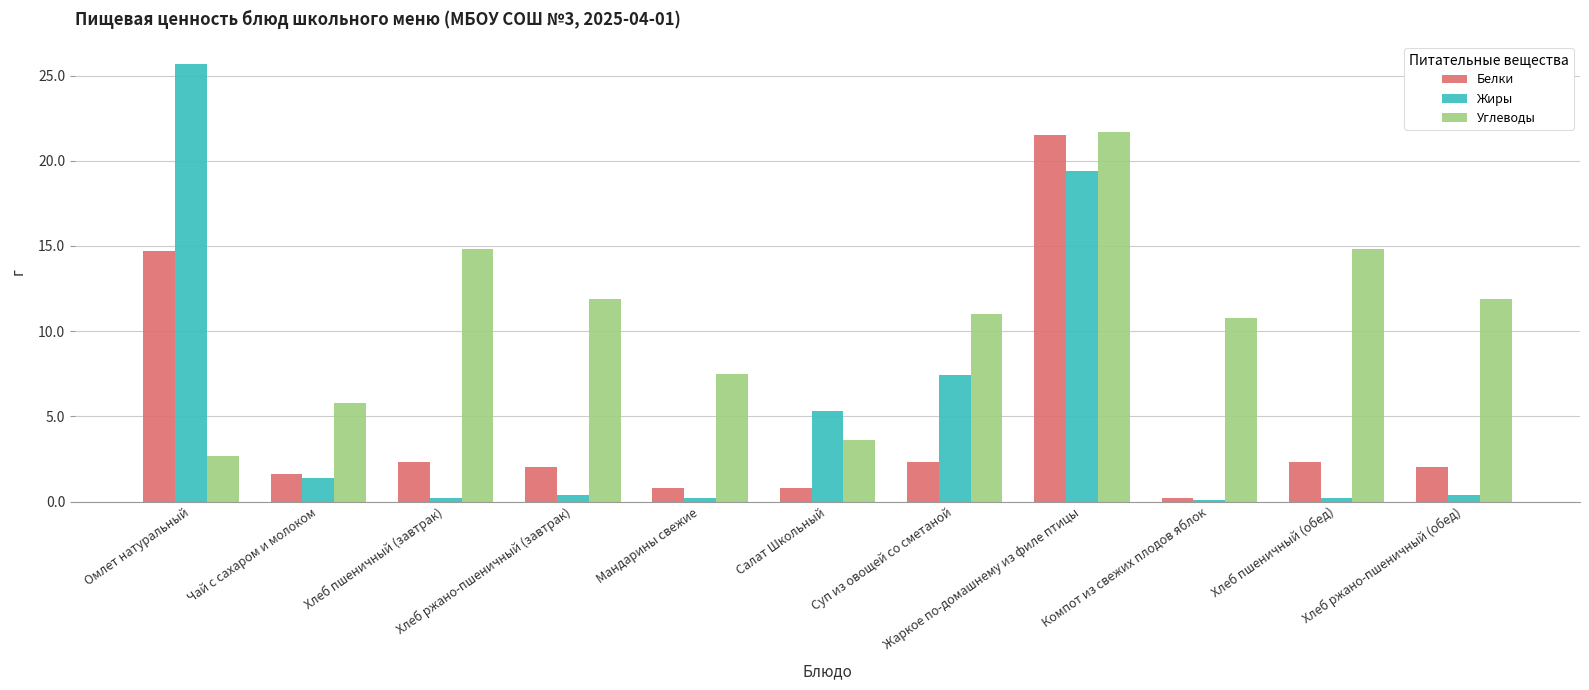

What is the label of the 11th bar from the right?

Омлет натуральный